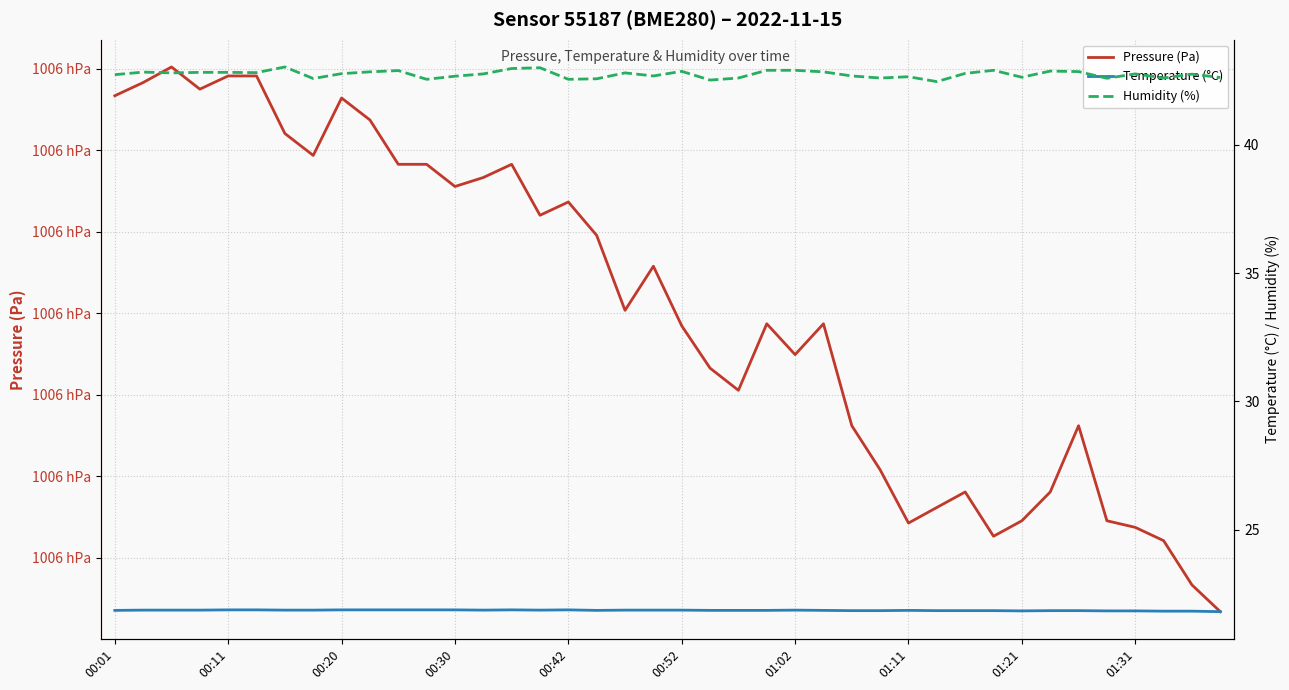

Which series changed the most between 01:21 and 27?

Pressure (Pa)